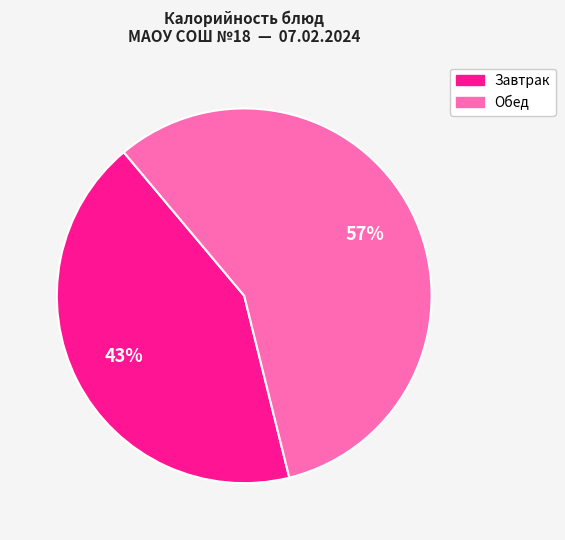

Approximately how many times larger is the value at Обед compared to Завтрак?

1.3